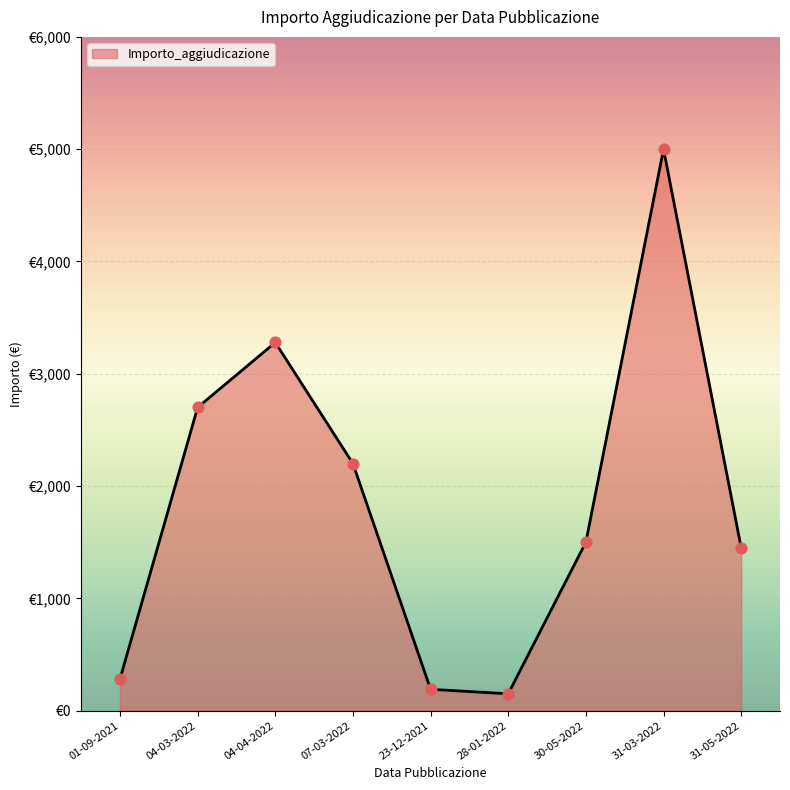

Between 28-01-2022 and 04-04-2022, which is larger?

04-04-2022